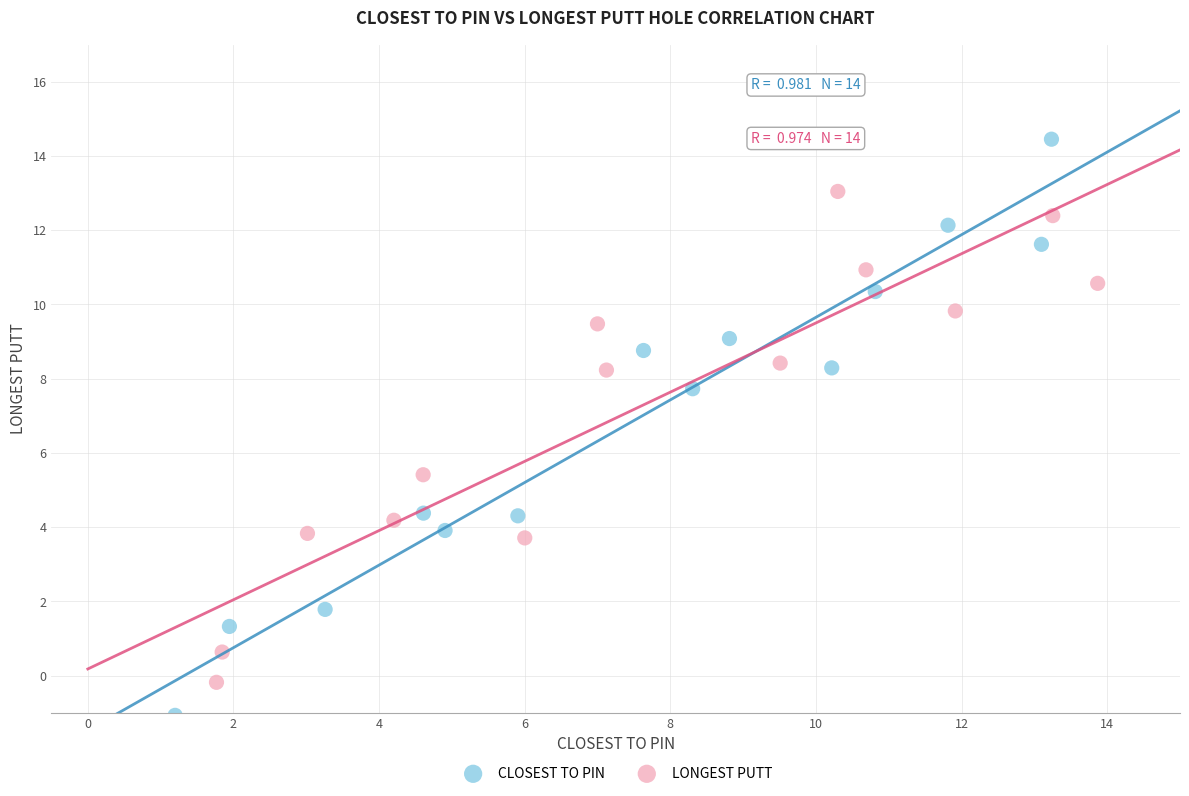

Which series reaches the minimum Y coordinate?

CLOSEST TO PIN